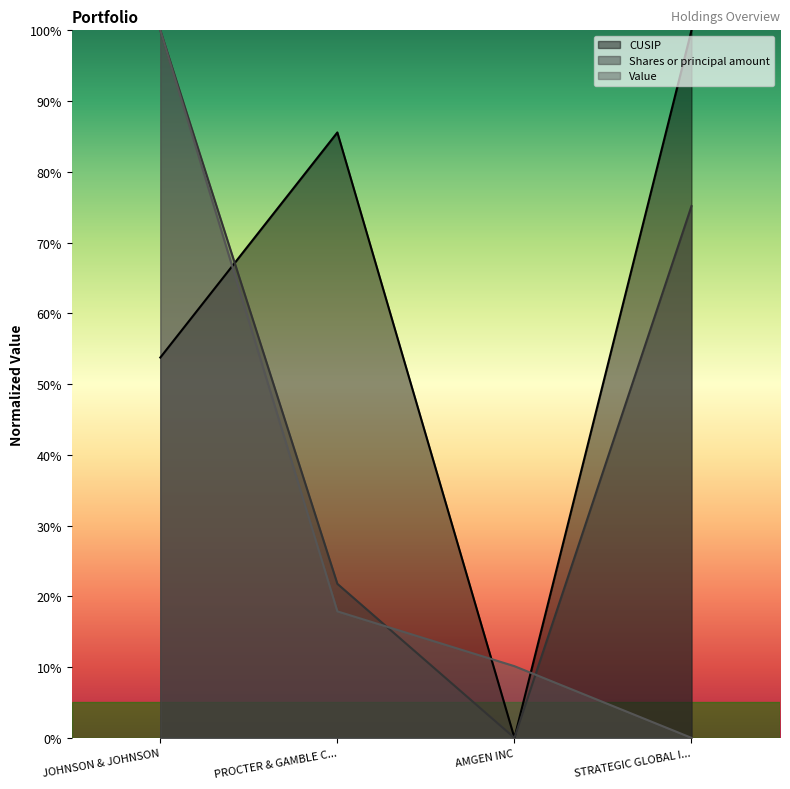

At which label does Shares or principal amount reach its minimum?

AMGEN INC